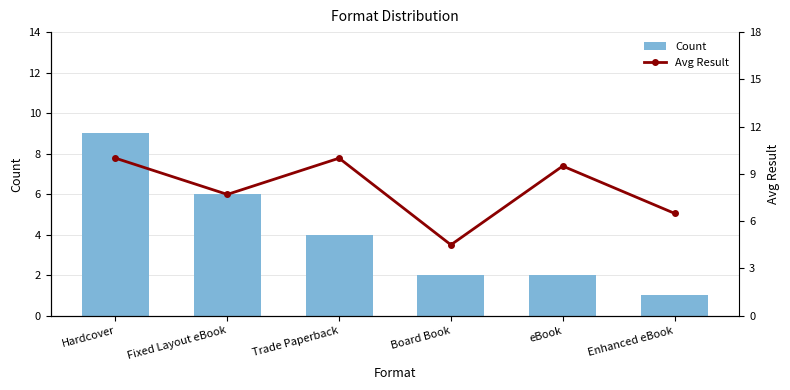

How many series are shown in this chart?

2